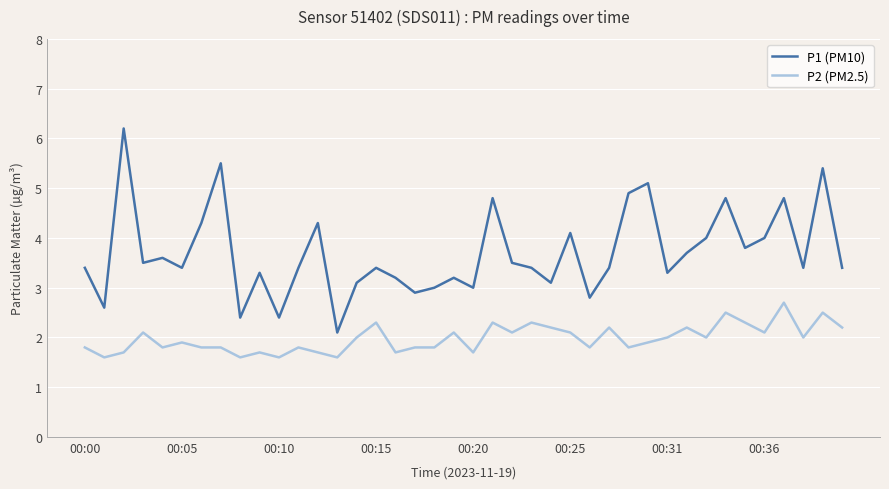

Which series has the widest spread of values?

P1 (PM10)